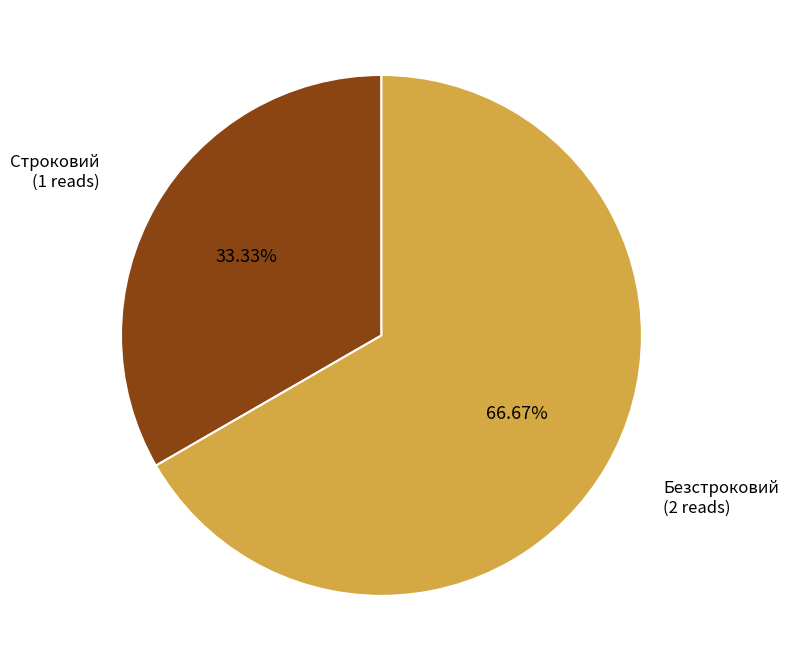

Is there any slice that represents more than half of the pie?

Yes